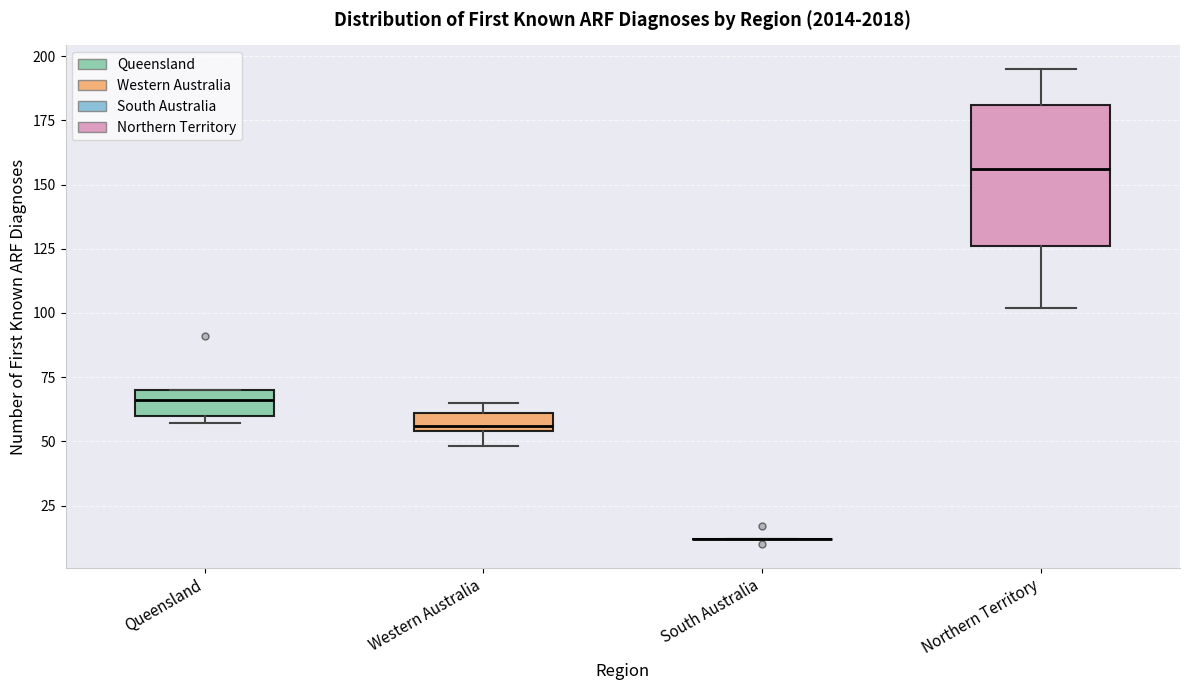

Where is the lower edge of the box for Western Australia on the y-axis? The values are not printed on the chart, so give them approximately, as read against the axis.

55